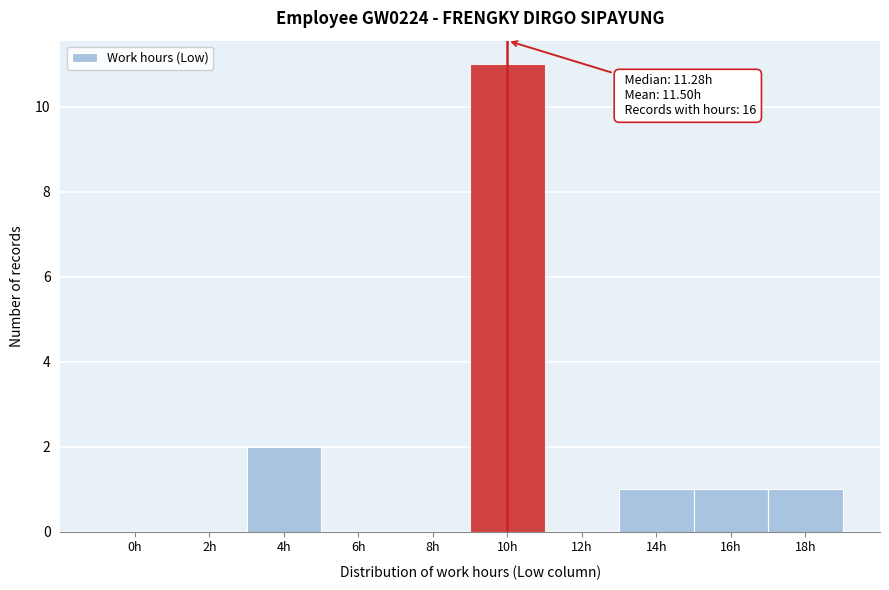

Reading right to left, list all the values displayed in this chart.

18h=1	16h=1	14h=1	12h=0	10h=11	8h=0	6h=0	4h=2	2h=0	0h=0